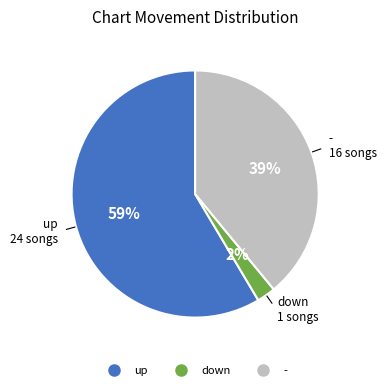

Does any single category account for the majority?

Yes